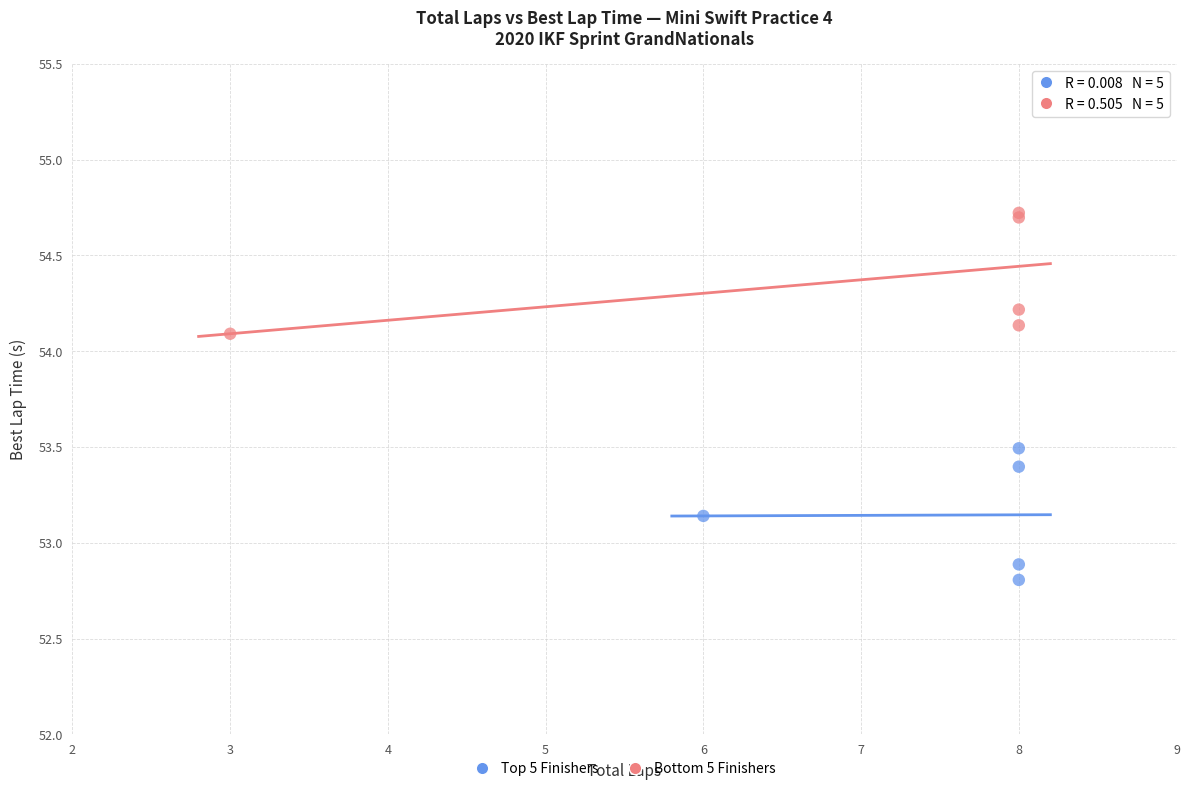

Which series contains the highest Y value?

Bottom 5 Finishers